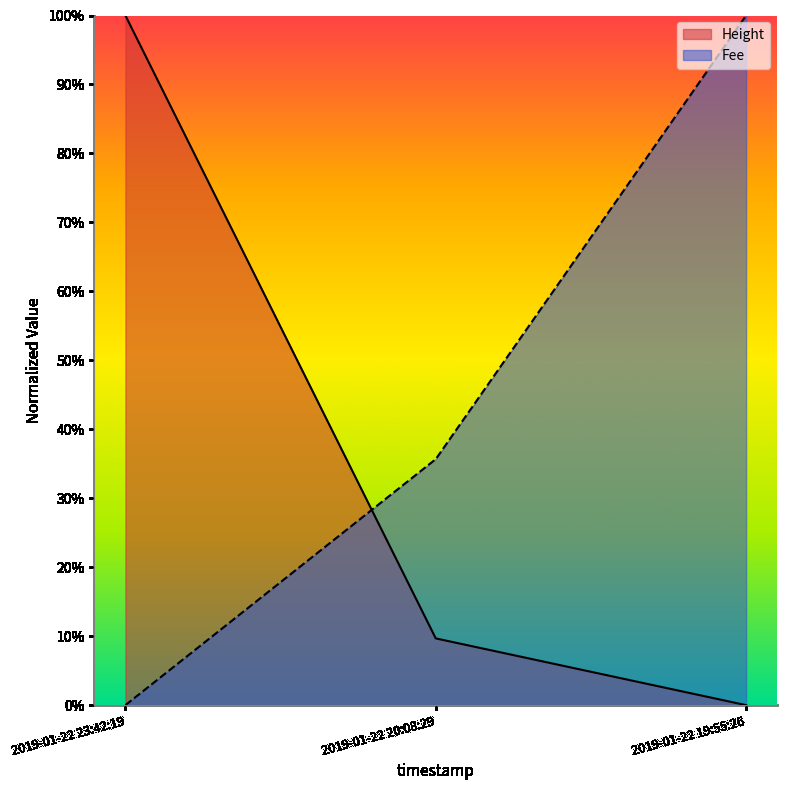

What is the value of the Fee point at the 2nd from the left?

0.4